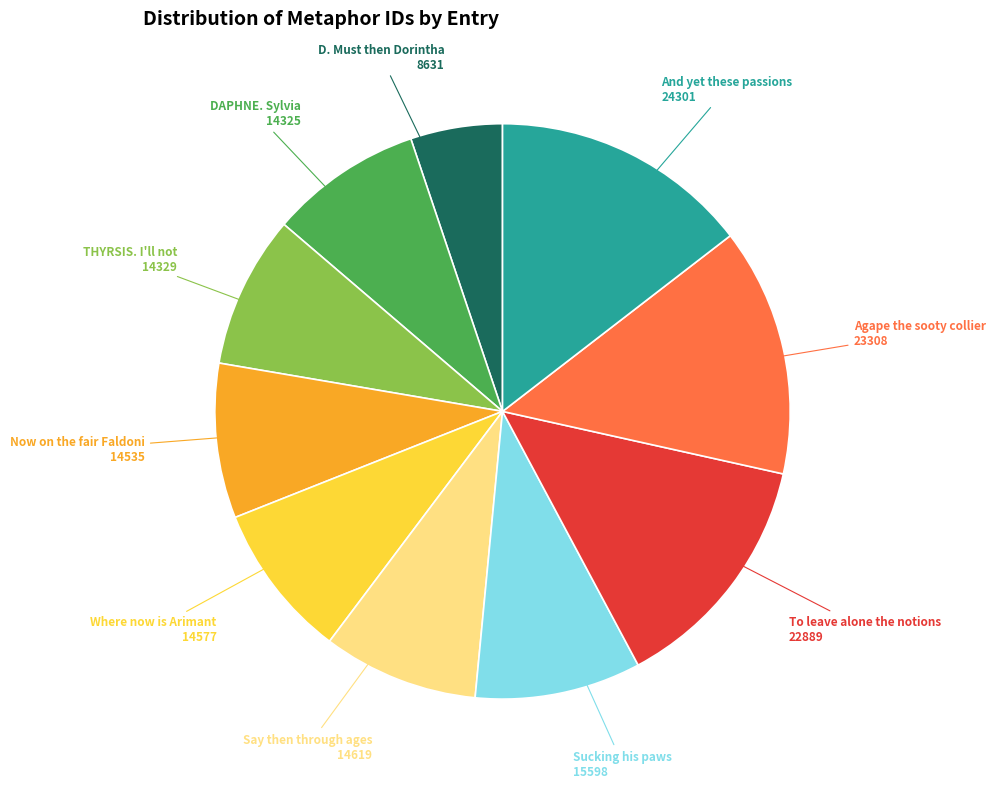

Is it true that THYRSIS. I'll not is 1% of the pie?

False